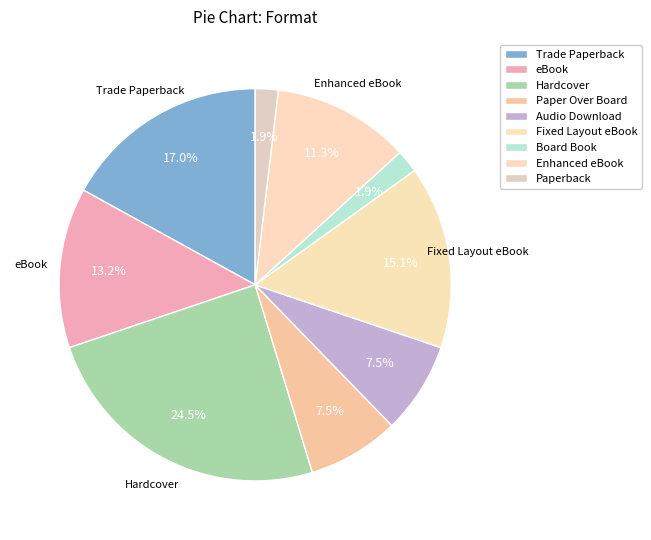

What percentage do Fixed Layout eBook and Trade Paperback together represent?

32.1%